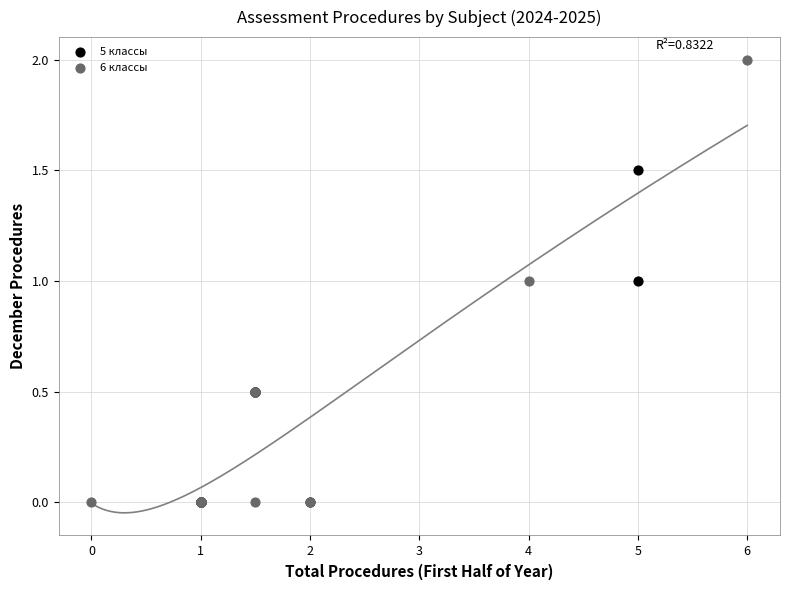

Which series contains the highest Y value?

6 классы